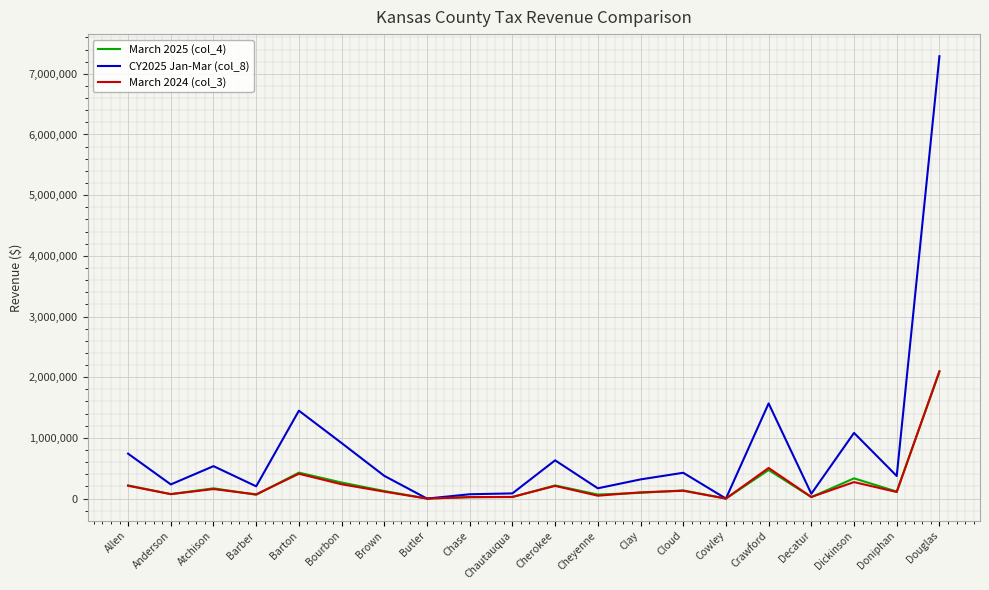

The CY2025 Jan-Mar (col_8) series shows 1448476.8 at Barton. True or false?

True